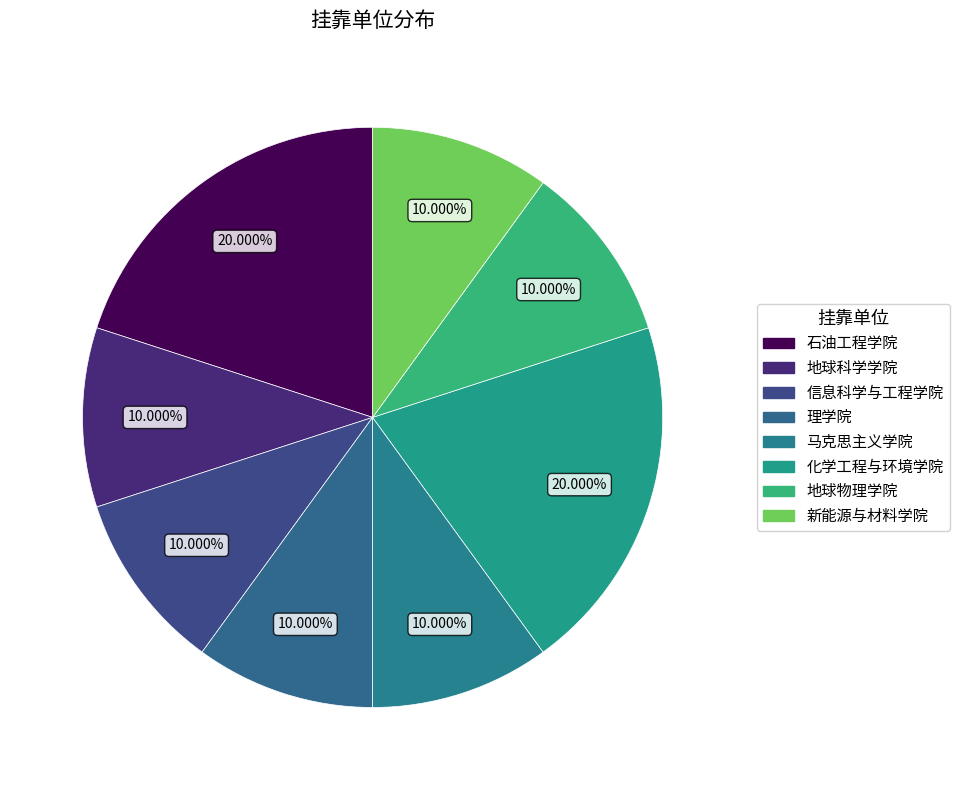

Count the number of slices in the pie.

8